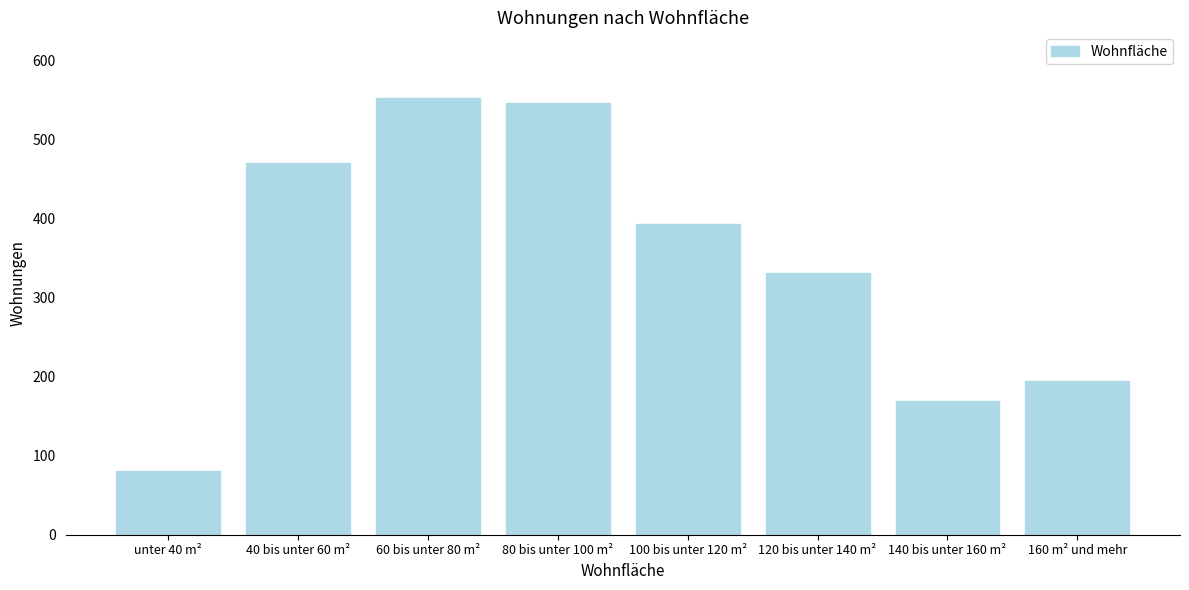

Reading left to right, list all the values displayed in this chart.

unter 40 m²=81	40 bis unter 60 m²=470	60 bis unter 80 m²=553	80 bis unter 100 m²=546	100 bis unter 120 m²=393	120 bis unter 140 m²=331	140 bis unter 160 m²=169	160 m² und mehr=195